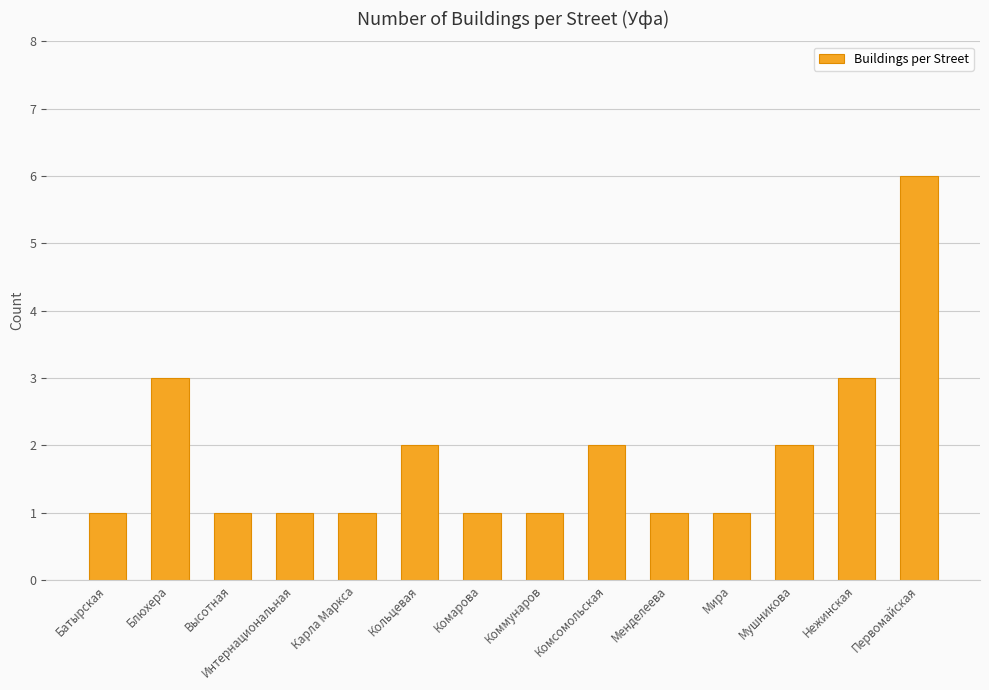

Approximately how many times larger is the value at Кольцевая compared to Менделеева?

2.0